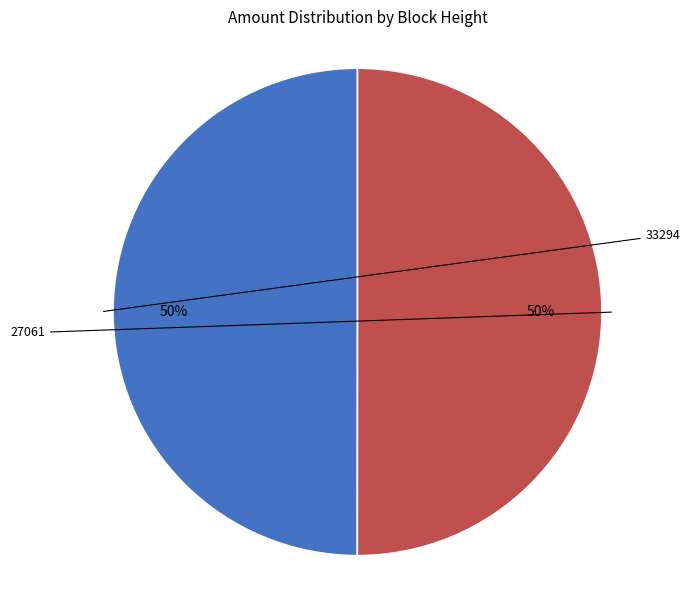

To the nearest percent, what is the average slice percentage?

50%